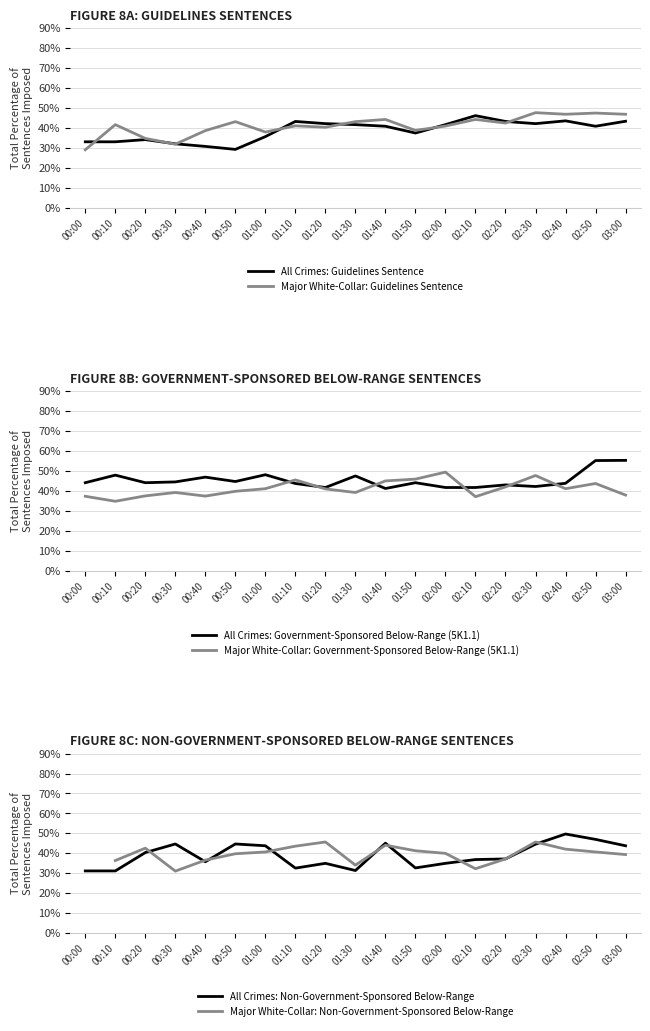

What is the total value across all series at 02:30?

269.9